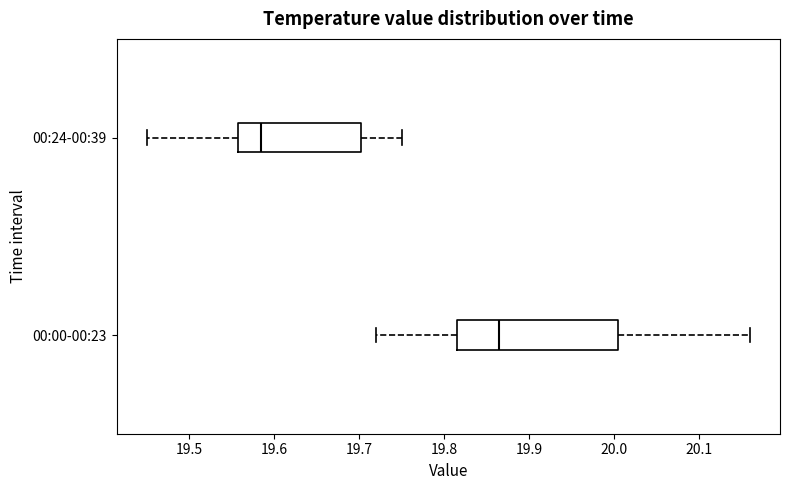

Reading bottom to top, read every box against the x-axis: the position of its median line, the range the box covers, and the ends of its whiskers. The values are not printed on the chart, so give them approximately, as read against the axis.

00:00-00:23: median 19.87, box 19.82 to 20.01, whiskers 19.72 to 20.16
00:24-00:39: median 19.59, box 19.56 to 19.70, whiskers 19.45 to 19.75